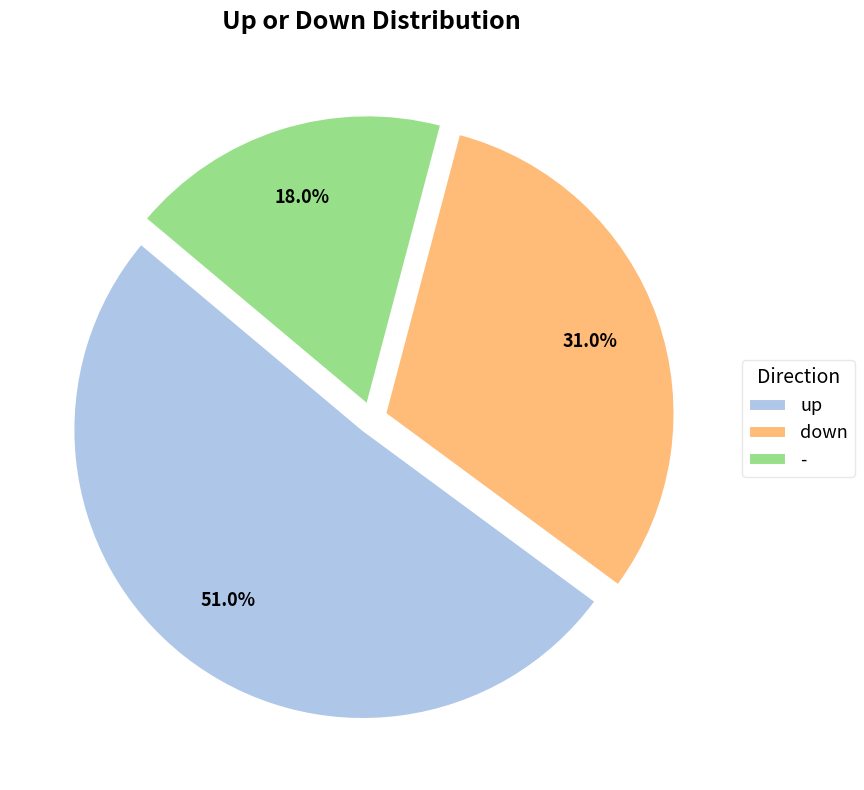

To the nearest percent, what is the combined percentage of up and -?

69%